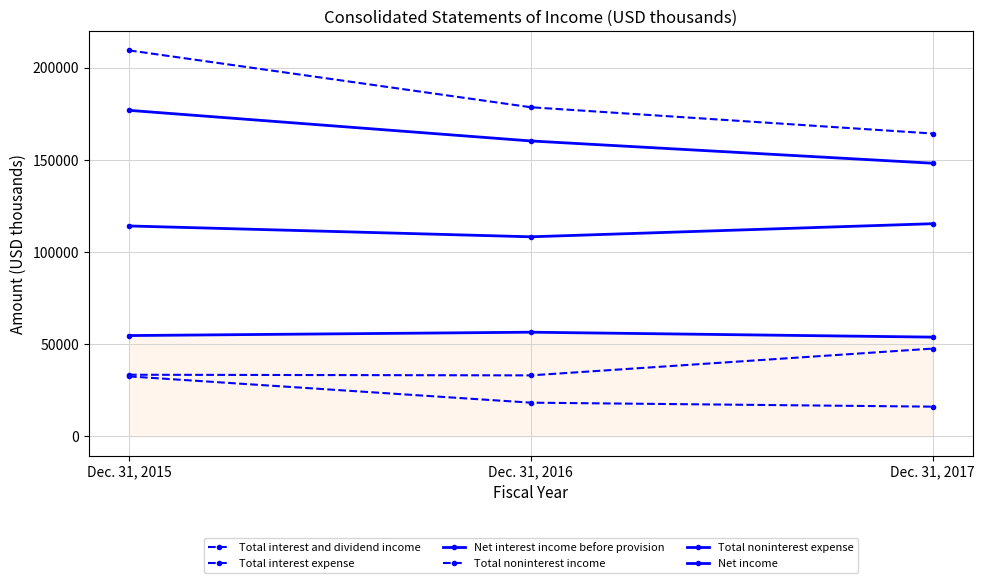

How many data points does each series have?

3